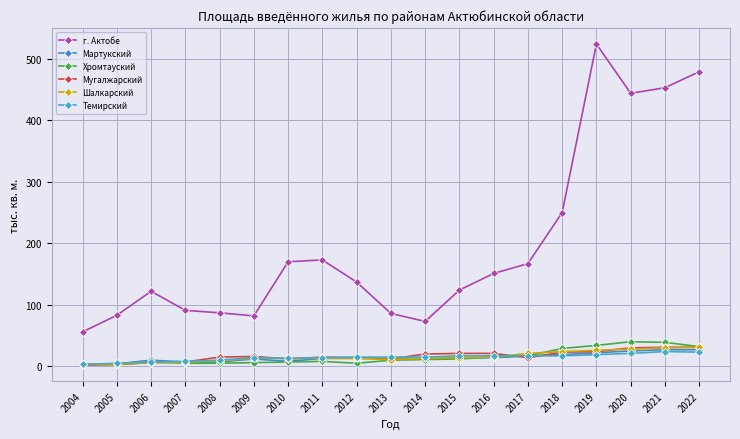

What is the smallest value displayed?

2